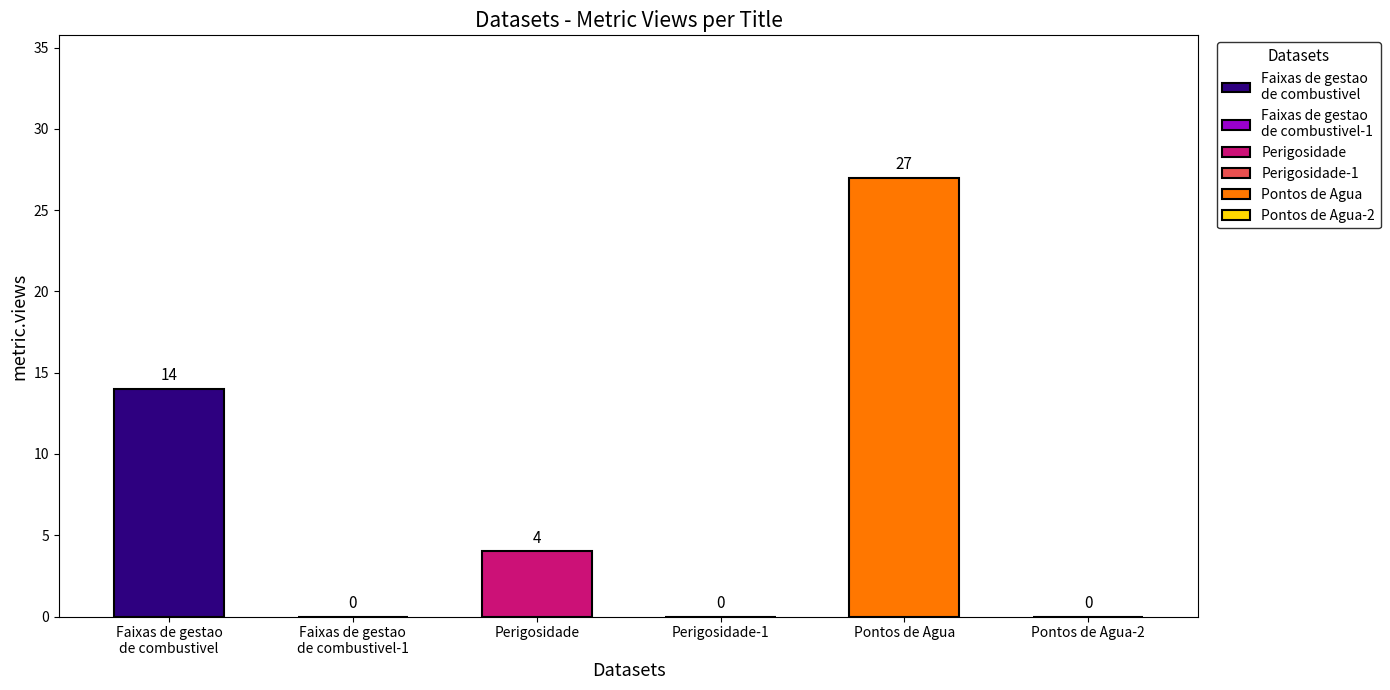

List the labels in order of metric.views value, largest first.

Pontos de Agua, Faixas de gestao
de combustivel, Perigosidade, Faixas de gestao
de combustivel-1, Perigosidade-1, Pontos de Agua-2